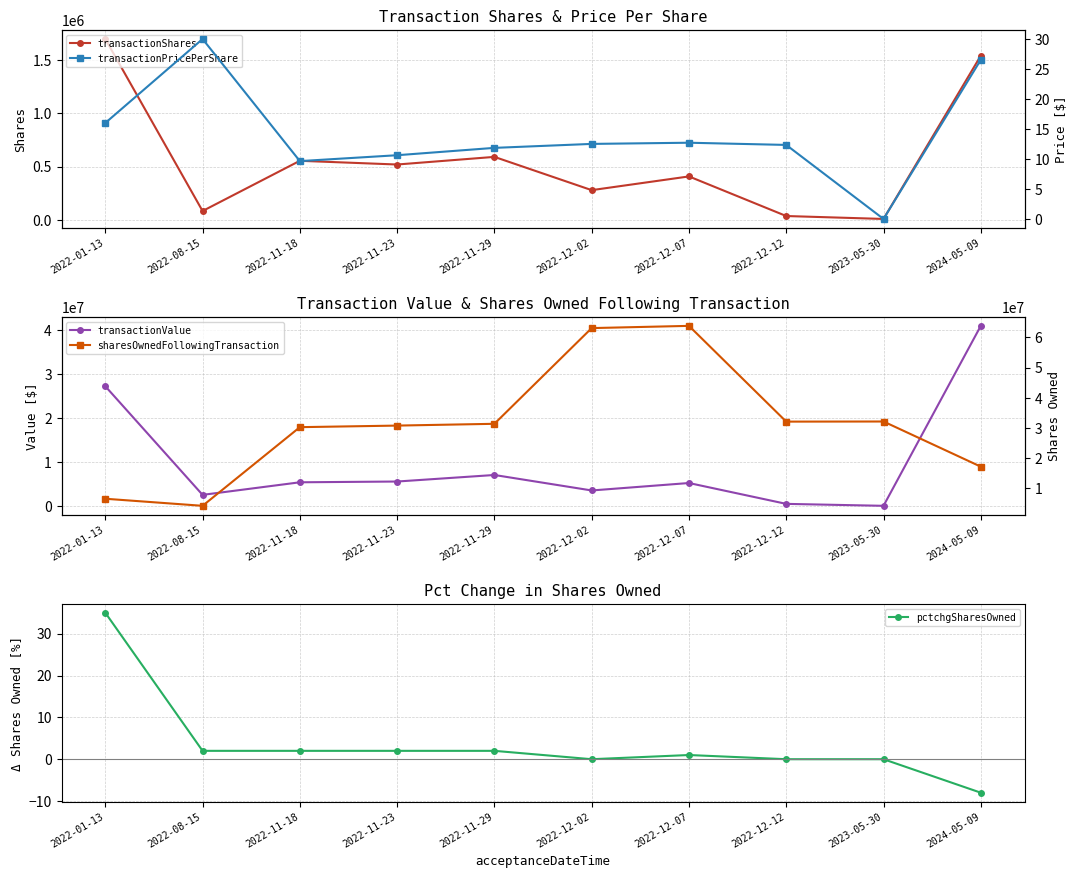

List the series in order of their peak value, highest first.

sharesOwnedFollowingTransaction, transactionValue, transactionShares, pctchgSharesOwned, transactionPricePerShare